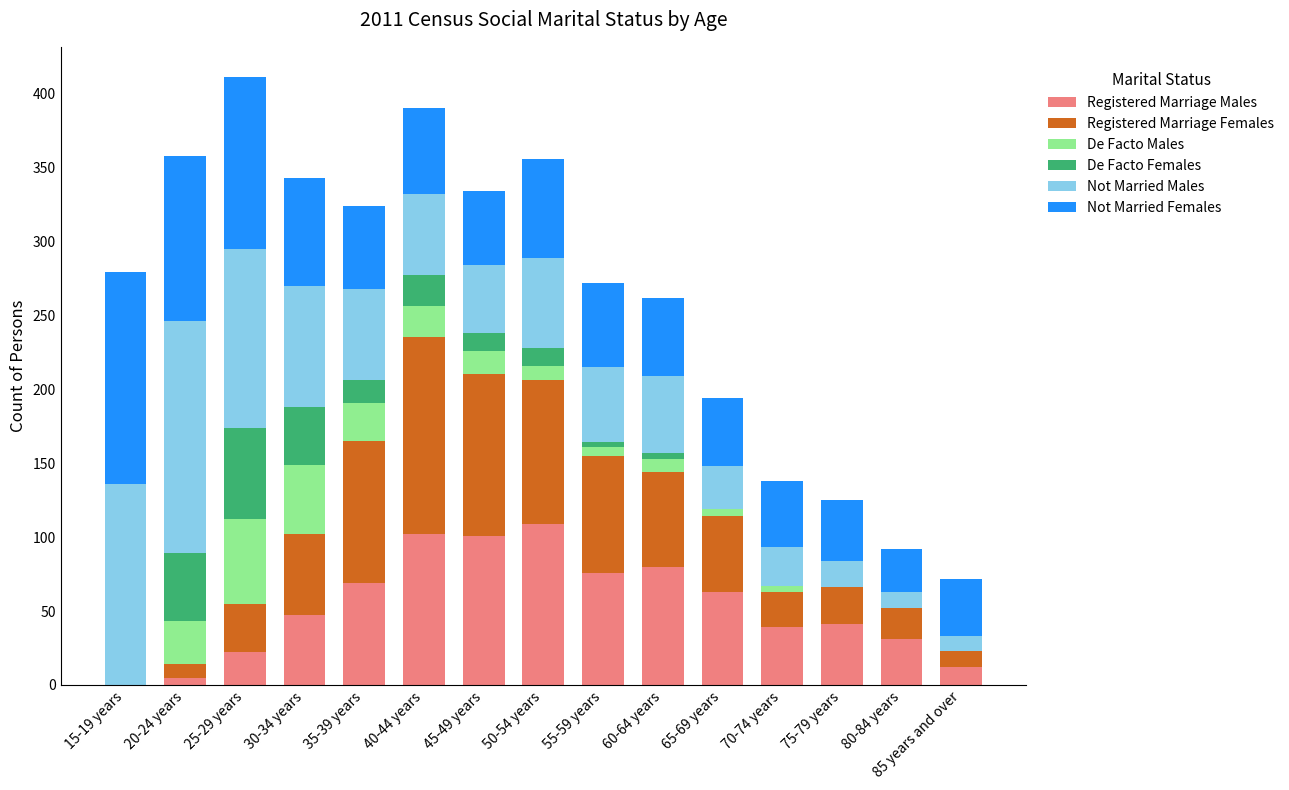

Is it true that Registered Marriage Males equals 12 at 85 years and over?

True